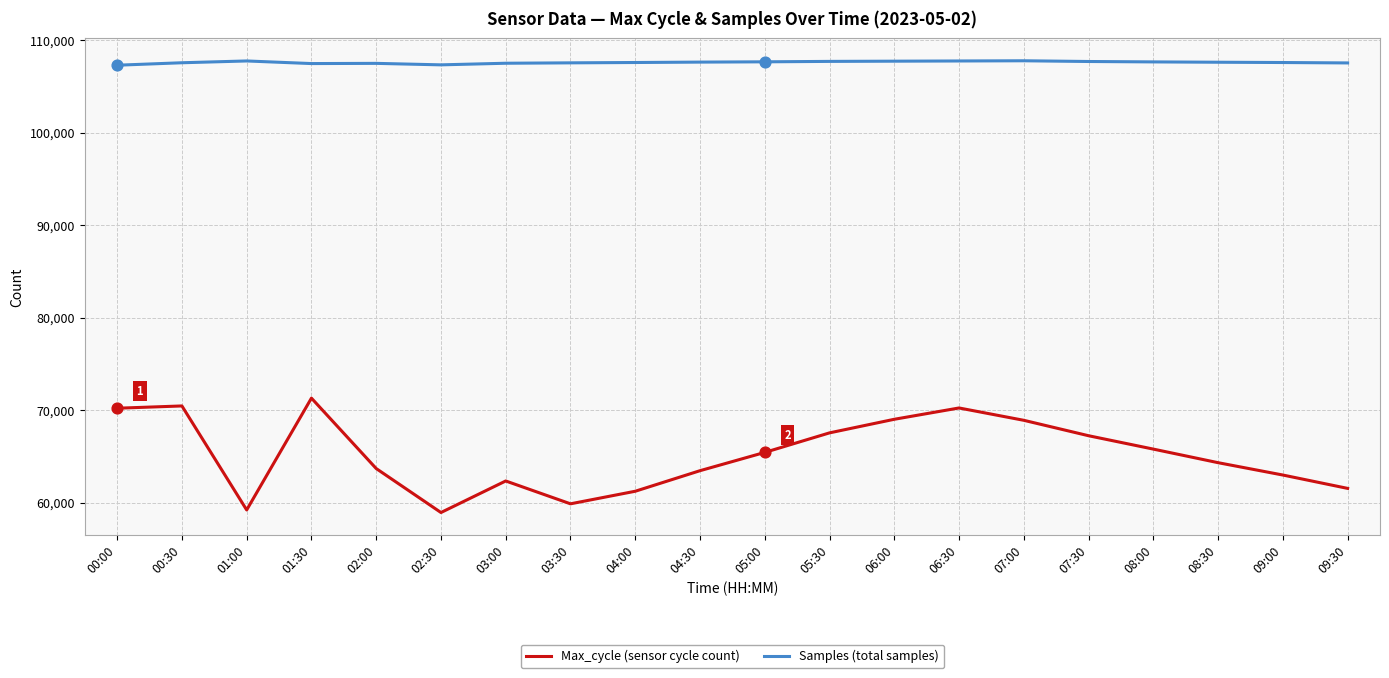

What is the total value across all series at 01:00?

166948